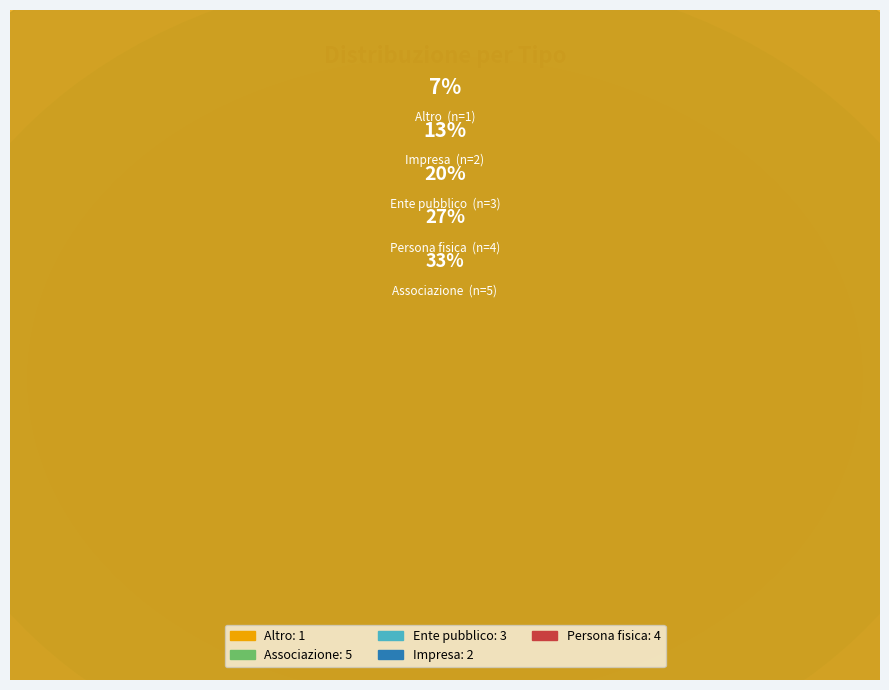

True or false: Associazione accounts for 20% of the total.

False